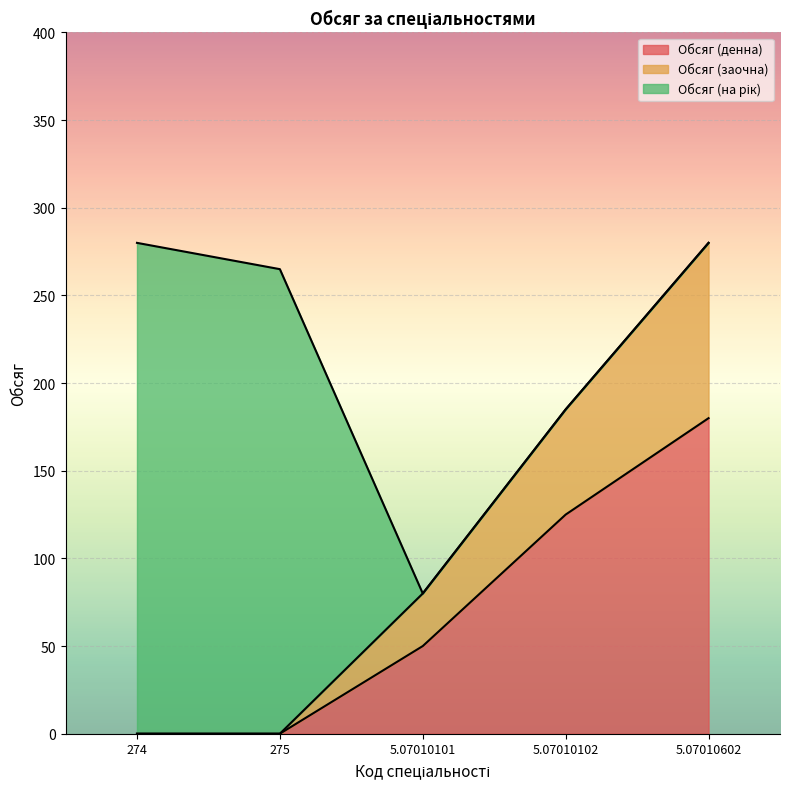

How many lines are shown in the chart?

3